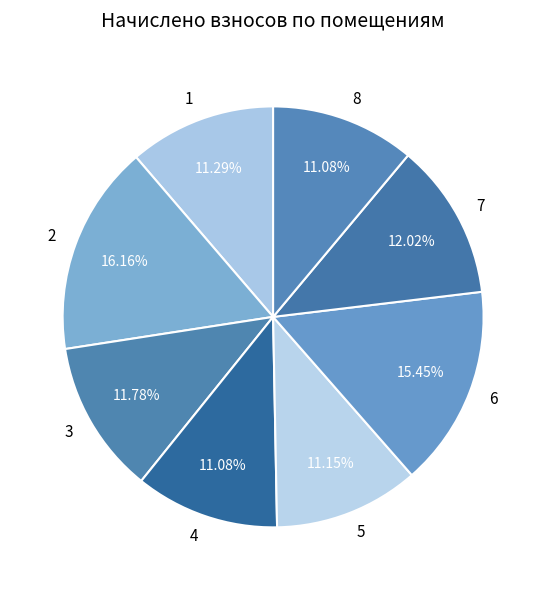

What is the total percentage of 8 and 6?

26.5%